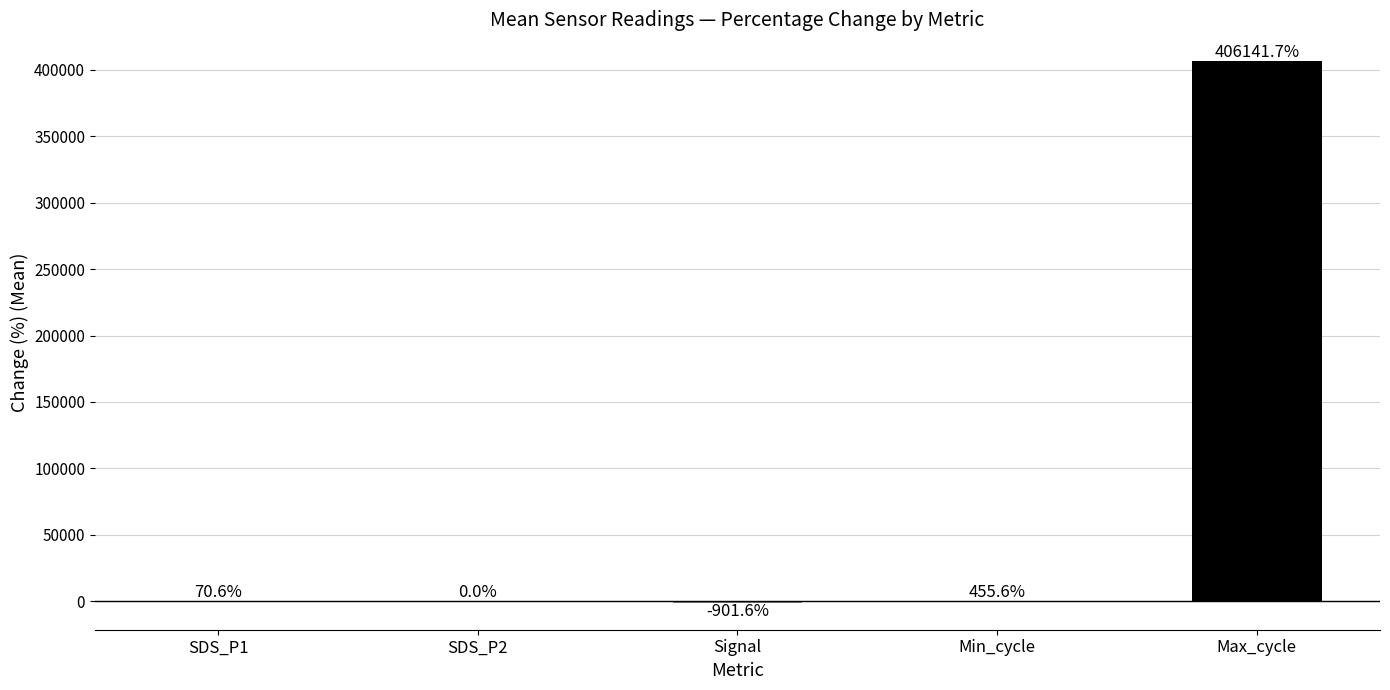

Count the number of data series in this chart.

1